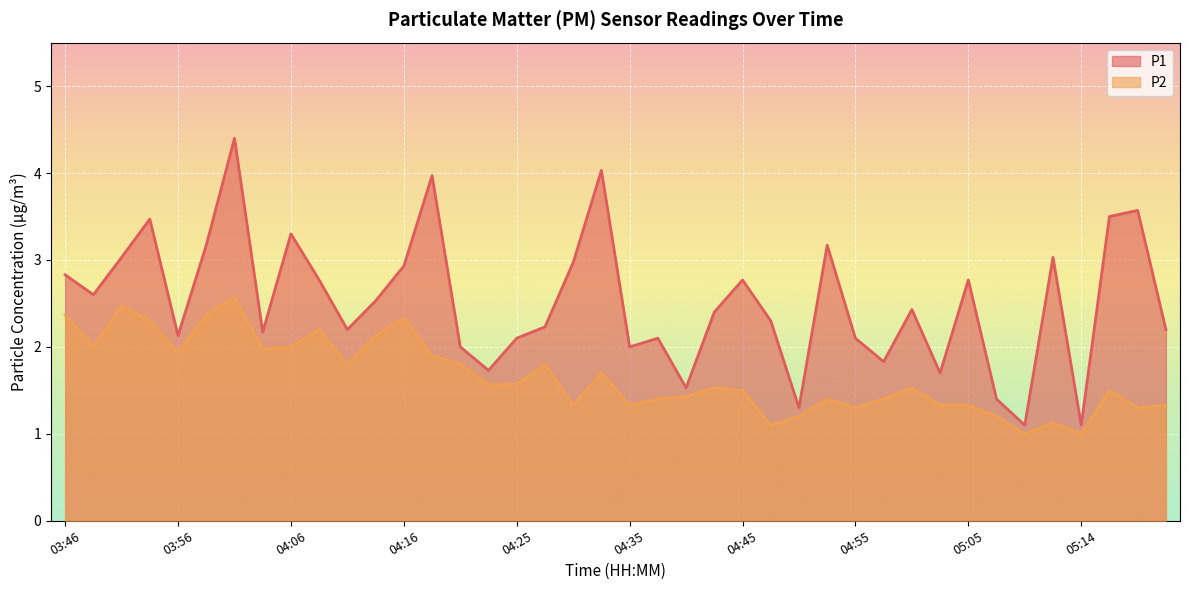

Does the chart display data point markers on the line(s)?

No